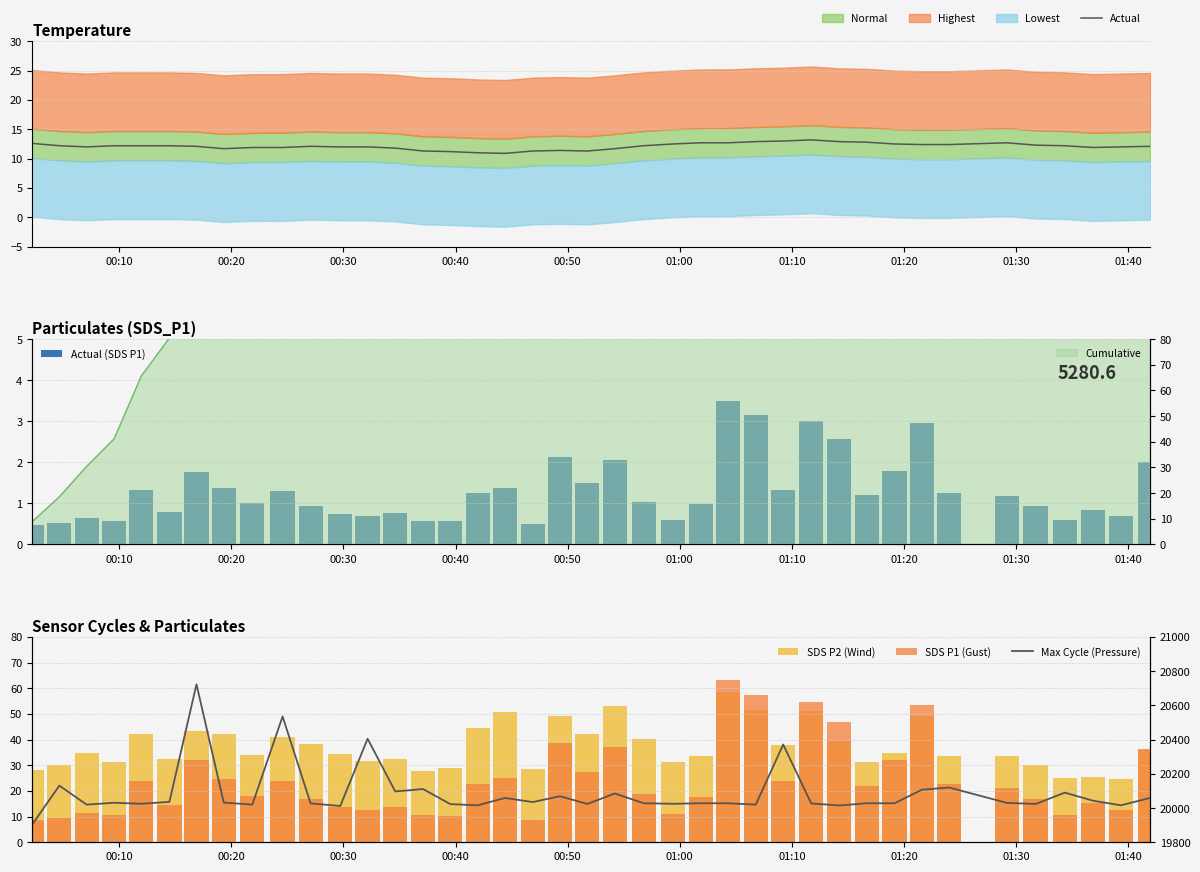

What is the lowest value of the Actual series?

10.9